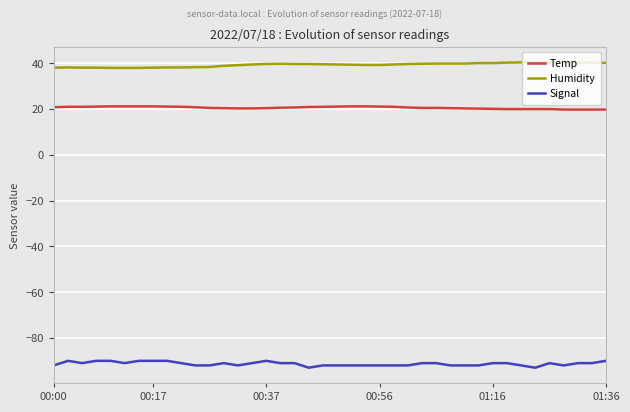

What is the maximum value shown in the chart?

40.4